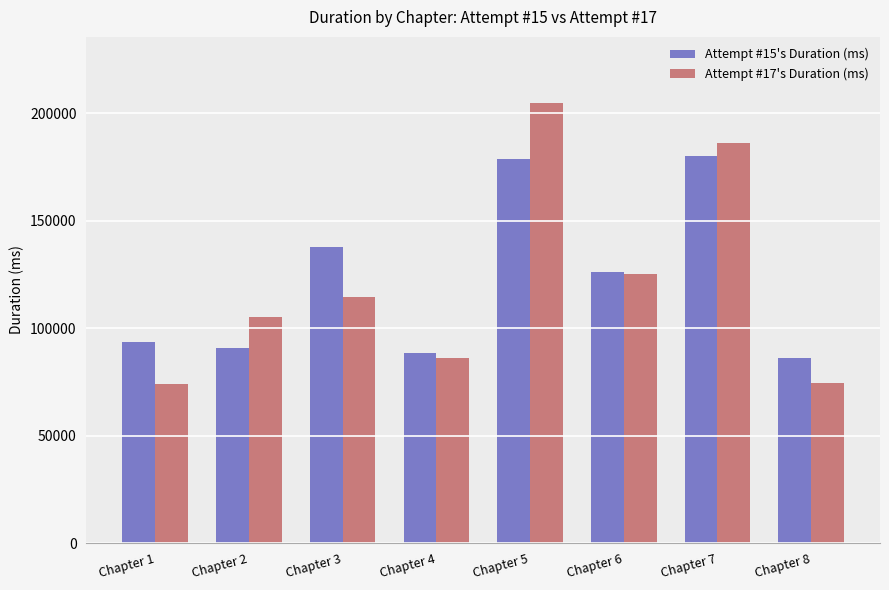

How many data points in Attempt #17's Duration (ms) are less than 114446?

4